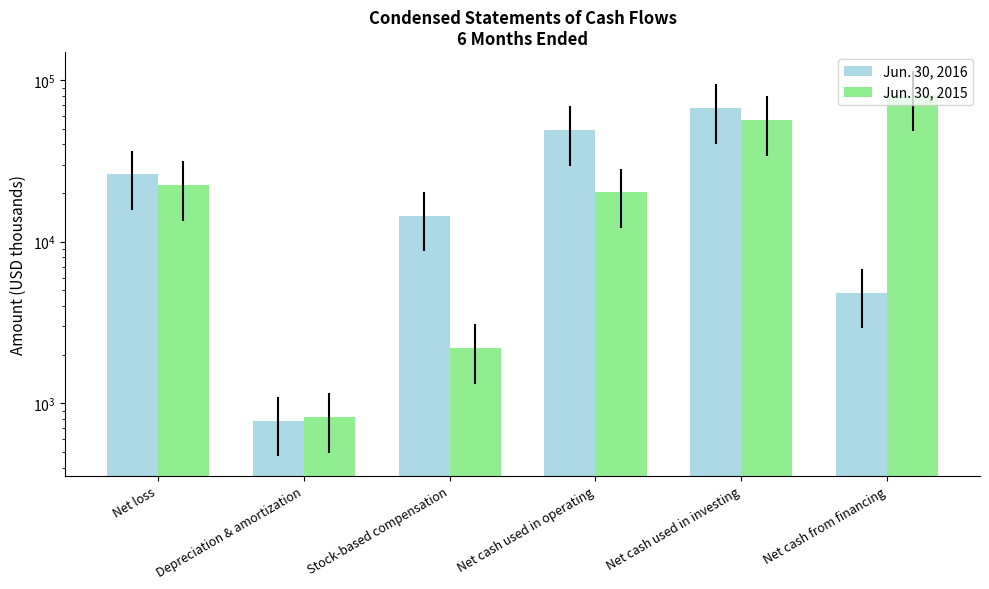

What is the sum of all Jun. 30, 2016 values?

162997